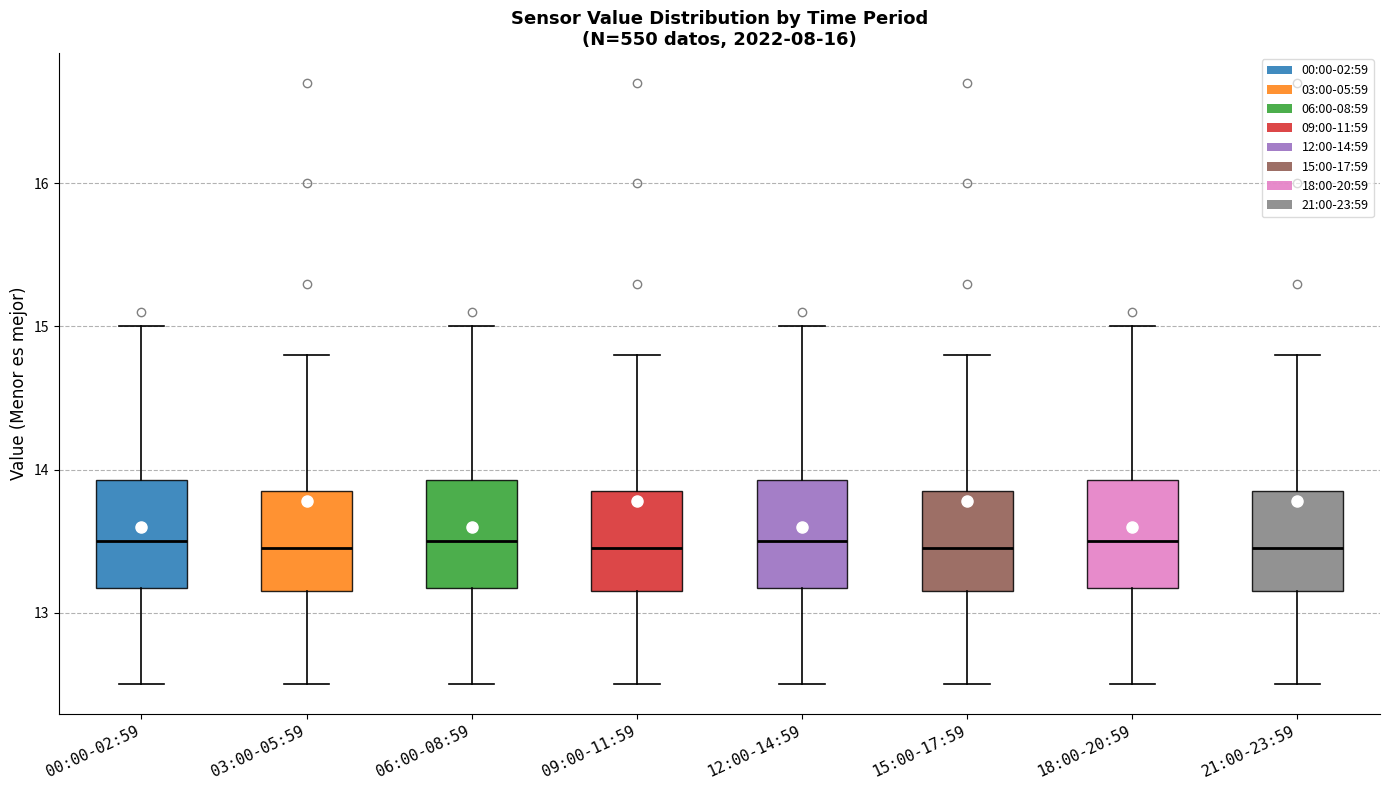

Reading left to right, transcribe this box plot: for each box, give where its median line is, the range the box spans, and where its two whiskers end, as read against the y-axis. The values are not printed on the chart, so give them approximately, as read against the axis.

00:00-02:59: median 13.5, box 13.2 to 13.9, whiskers 12.5 to 15.0
03:00-05:59: median 13.5, box 13.2 to 13.9, whiskers 12.5 to 14.8
06:00-08:59: median 13.5, box 13.2 to 13.9, whiskers 12.5 to 15.0
09:00-11:59: median 13.5, box 13.2 to 13.9, whiskers 12.5 to 14.8
12:00-14:59: median 13.5, box 13.2 to 13.9, whiskers 12.5 to 15.0
15:00-17:59: median 13.5, box 13.2 to 13.9, whiskers 12.5 to 14.8
18:00-20:59: median 13.5, box 13.2 to 13.9, whiskers 12.5 to 15.0
21:00-23:59: median 13.5, box 13.2 to 13.9, whiskers 12.5 to 14.8